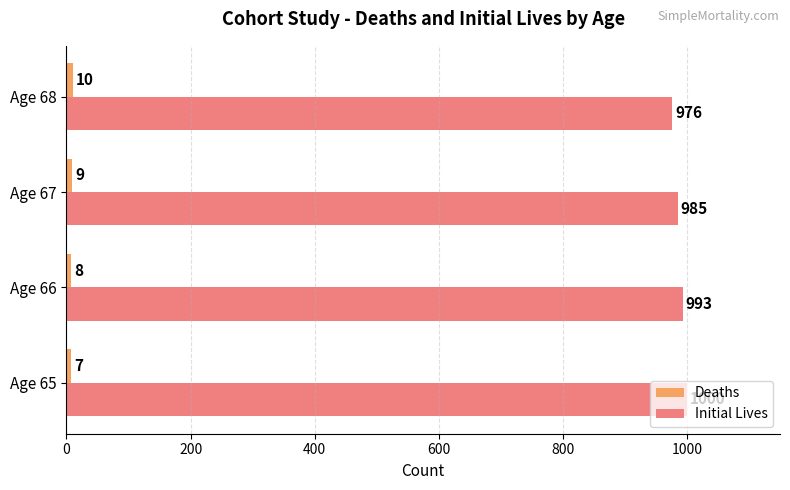

List the labels in order of Initial Lives value, largest first.

Age 65, Age 66, Age 67, Age 68